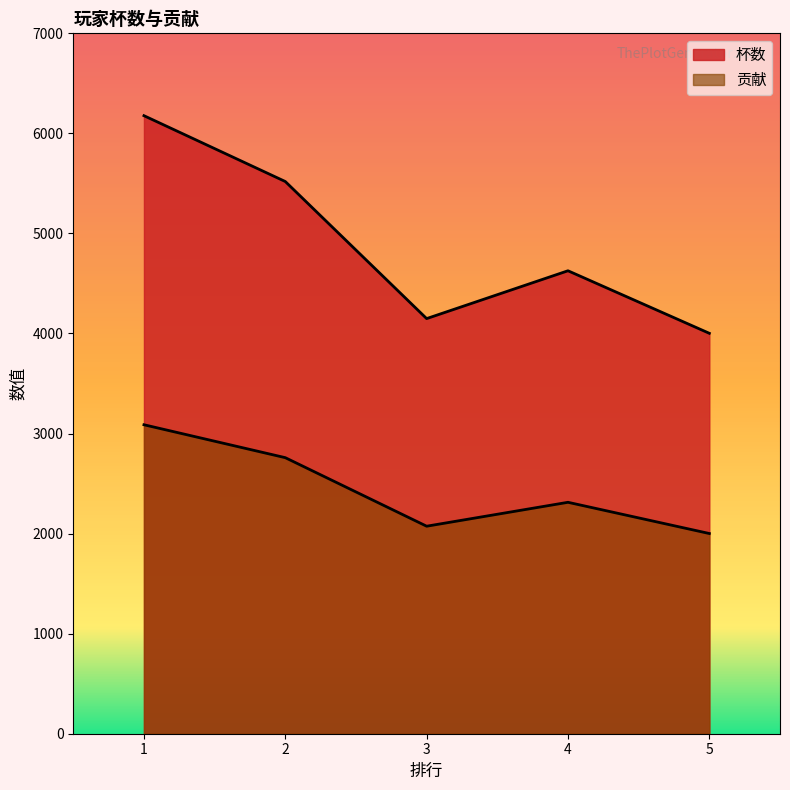

What is the value of the 贡献 point at the 1st from the left?

3088